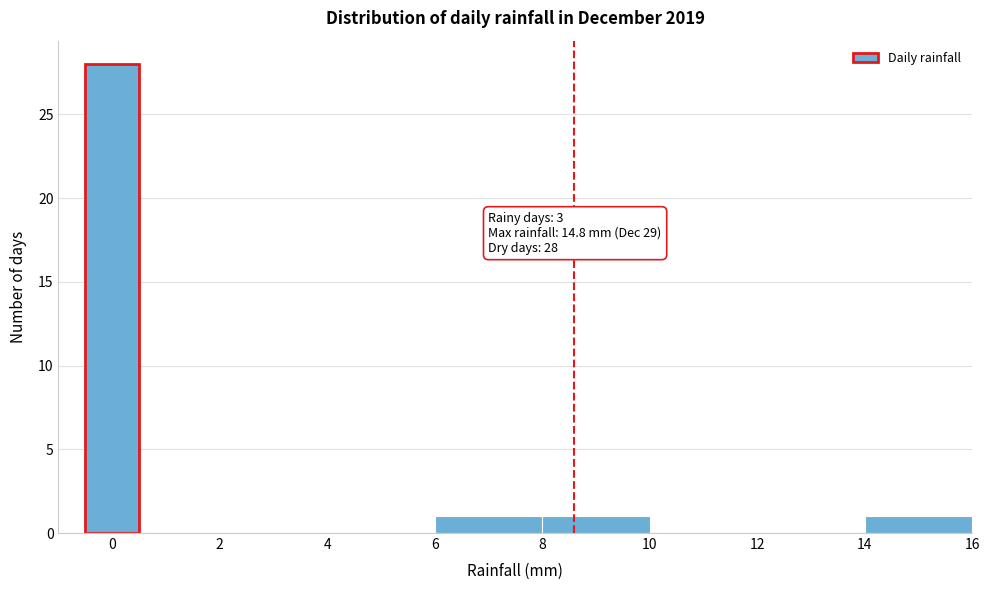

Which range on the x-axis has the tallest bar?

-0.5 to 0.5